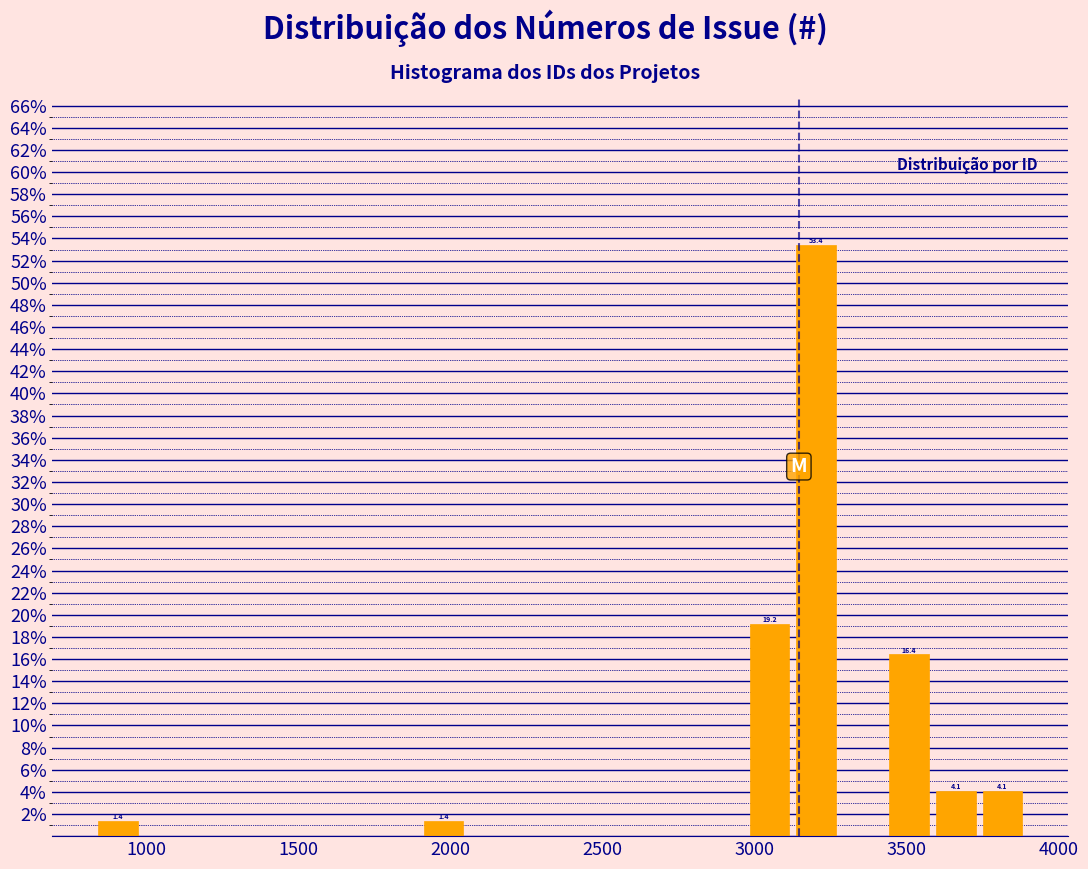

Read against the x-axis, roughly where is the centre of the tallest bar?

3200